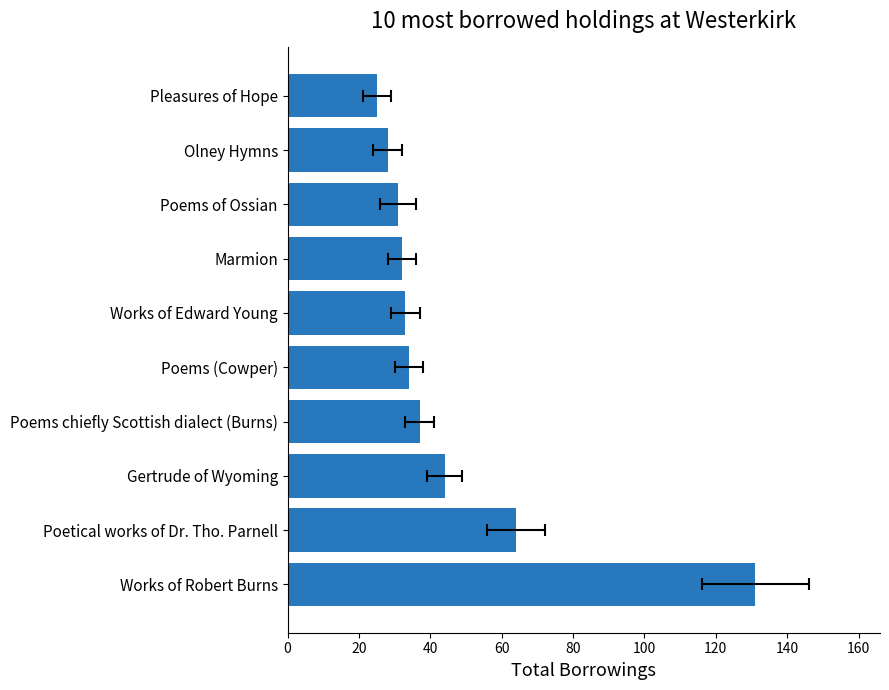

Read the value at Poems of Ossian, to the nearest 10.

30